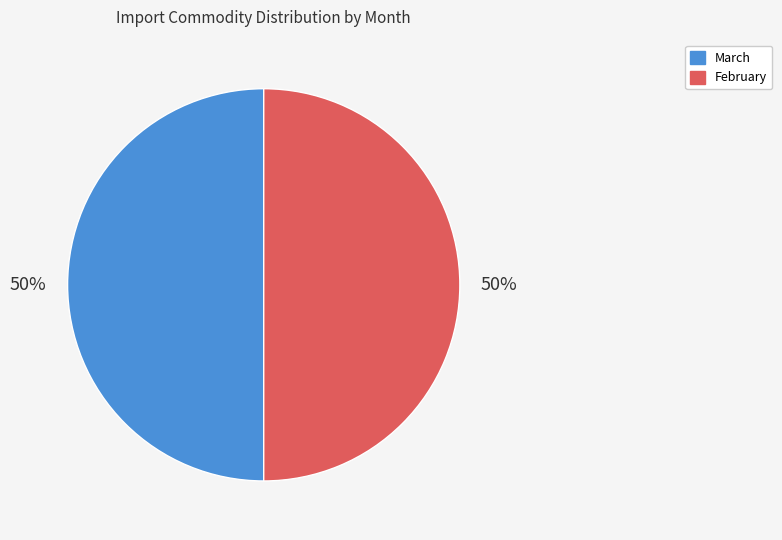

True or false: February accounts for 56% of the total.

False